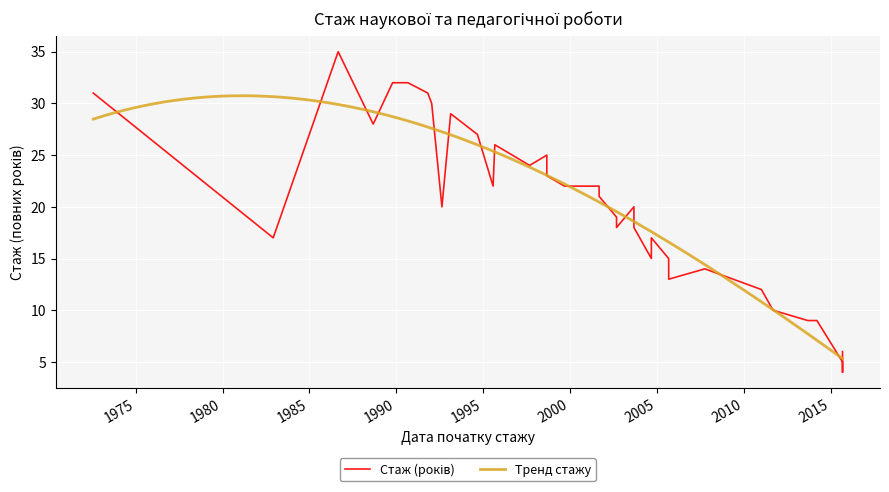

True or false: the data shows 14 at 1998-08-28.

False